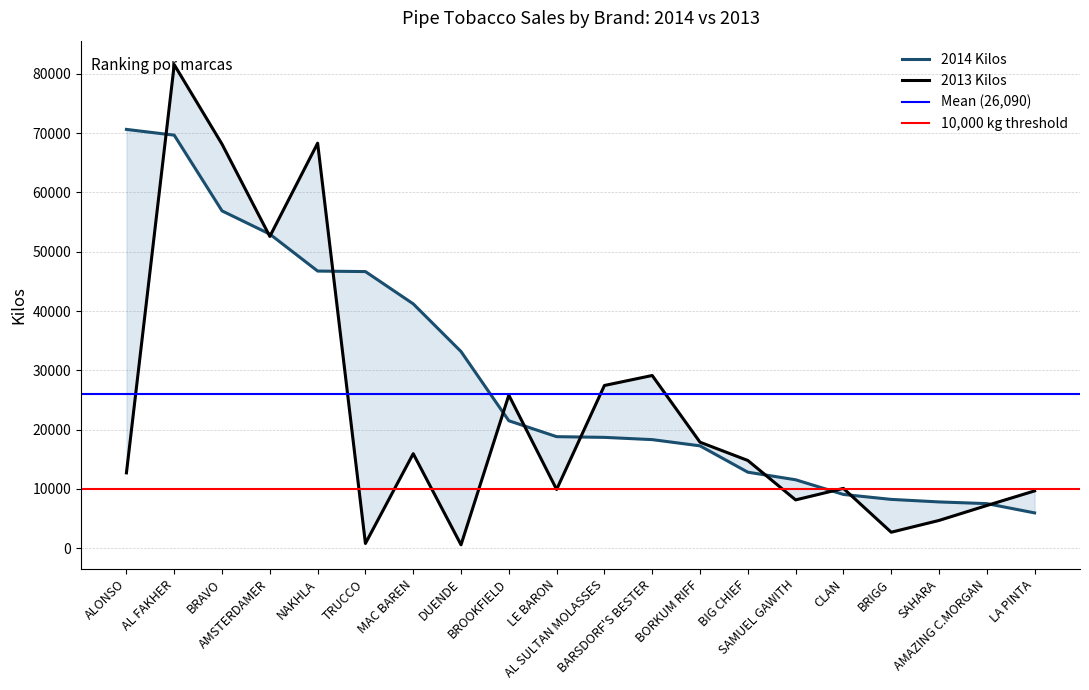

Is this an area chart (filled region under the line)?

No